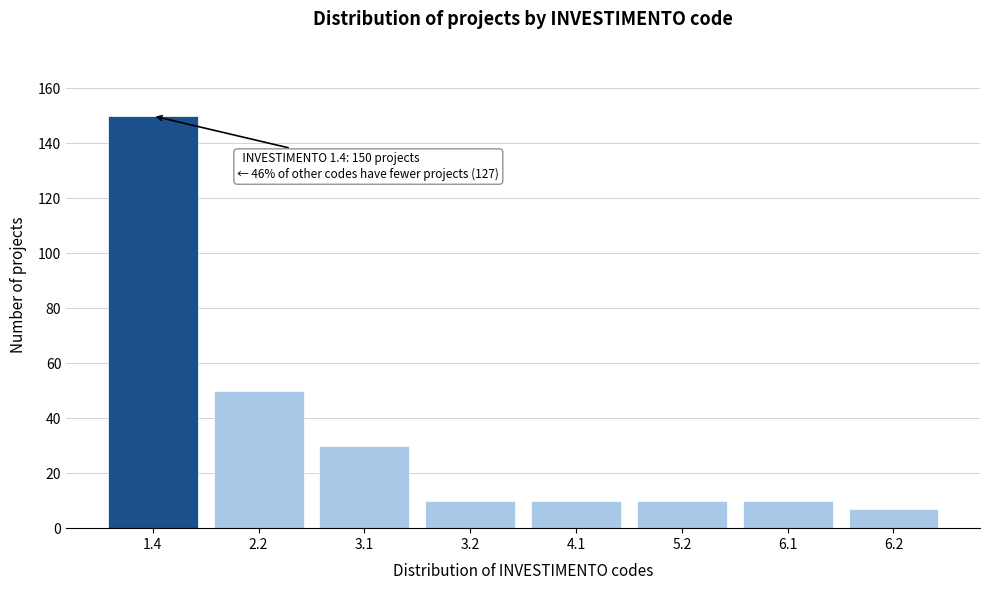

Reading left to right, transcribe all the data shown in this chart.

1.4=150	2.2=50	3.1=30	3.2=10	4.1=10	5.2=10	6.1=10	6.2=7